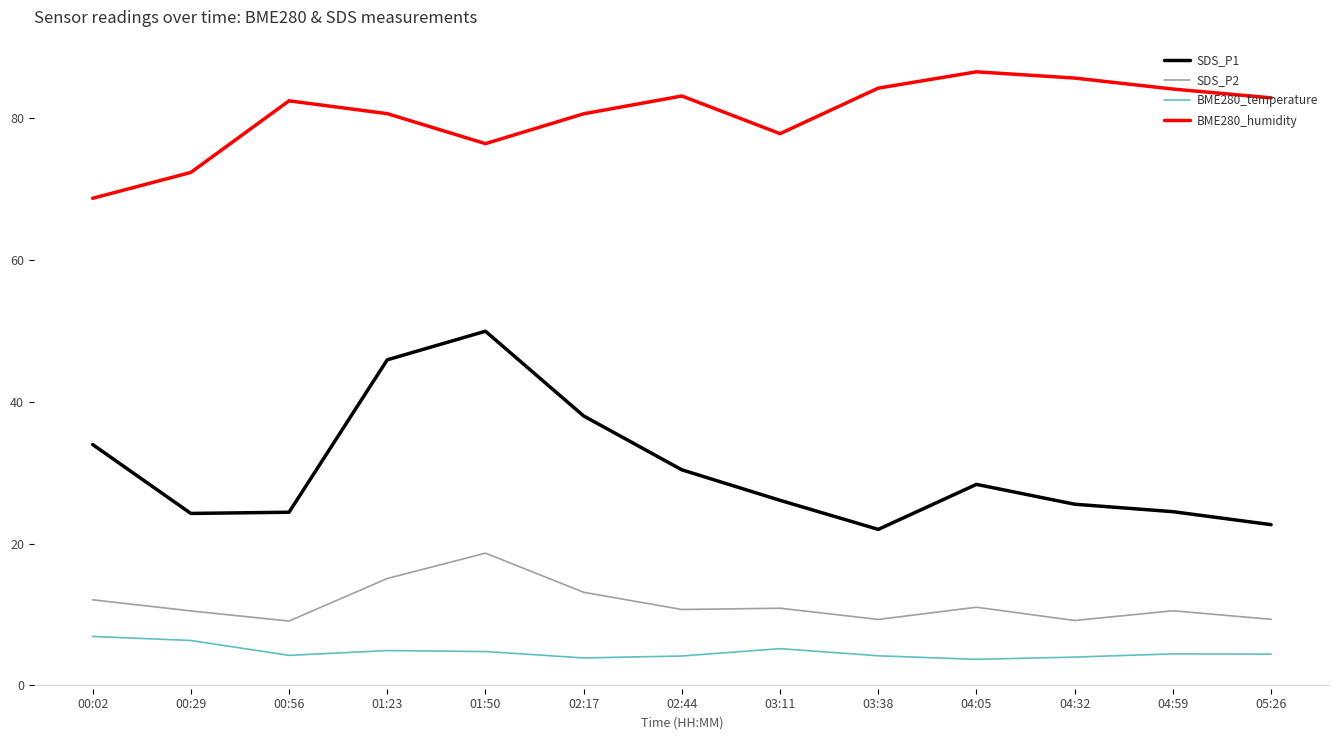

What position from the left is 02:44?

7